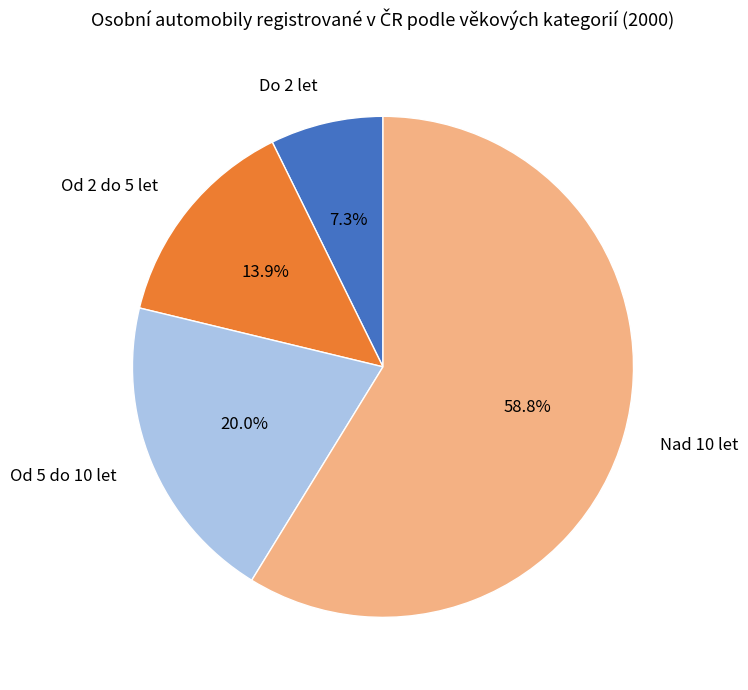

Which slice represents more than half of the pie?

Nad 10 let